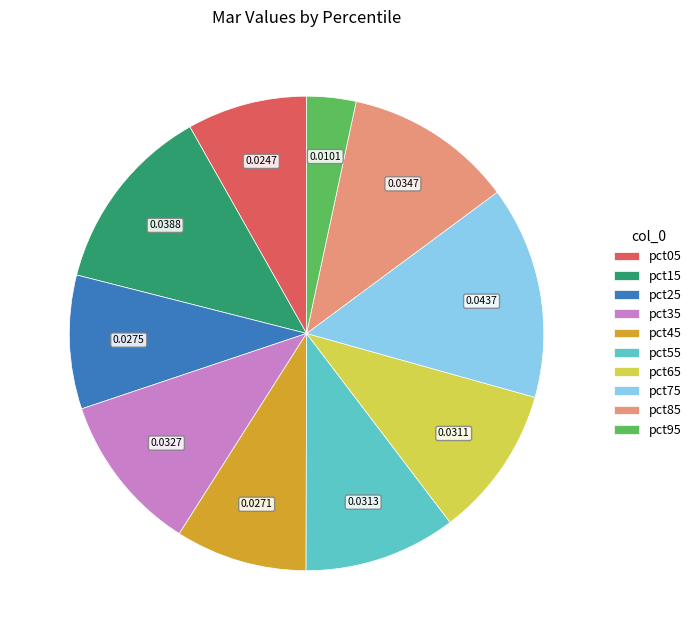

How many segments does this pie chart have?

10